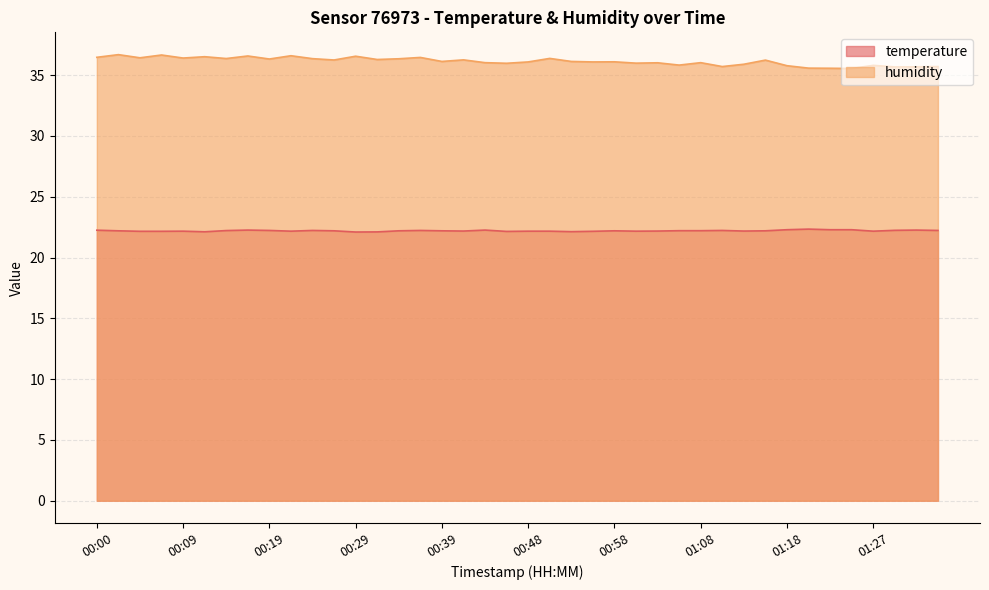

Reading left to right, transcribe all the data shown in this chart.

temperature: 00:00=22.2	00:02=22.2	00:04=22.2	00:07=22.2	00:09=22.2	00:12=22.1	00:14=22.2	00:17=22.3	00:19=22.2	00:21=22.2	00:24=22.2	00:26=22.2	00:29=22.1	00:31=22.1	00:34=22.2	00:36=22.2	00:39=22.2	00:41=22.2	00:44=22.3	00:46=22.1	00:48=22.2	00:51=22.2	00:53=22.1	00:56=22.2	00:58=22.2	01:01=22.2	01:03=22.2	01:05=22.2	01:08=22.2	01:10=22.2	01:13=22.2	01:15=22.2	01:18=22.3	01:20=22.3	01:23=22.3	01:25=22.3	01:27=22.2	01:30=22.2	01:32=22.3	01:35=22.2
humidity: 00:00=36.5	00:02=36.7	00:04=36.4	00:07=36.7	00:09=36.4	00:12=36.5	00:14=36.4	00:17=36.6	00:19=36.3	00:21=36.6	00:24=36.4	00:26=36.2	00:29=36.6	00:31=36.3	00:34=36.4	00:36=36.5	00:39=36.1	00:41=36.3	00:44=36.0	00:46=36.0	00:48=36.1	00:51=36.4	00:53=36.1	00:56=36.1	00:58=36.1	01:01=36.0	01:03=36.0	01:05=35.8	01:08=36.0	01:10=35.7	01:13=35.9	01:15=36.2	01:18=35.8	01:20=35.6	01:23=35.6	01:25=35.5	01:27=35.8	01:30=35.7	01:32=35.7	01:35=35.7